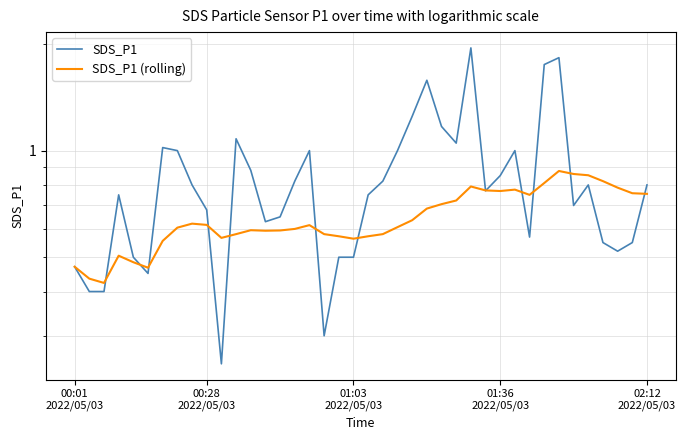

Reading right to left, what are all the values shown in this chart?

SDS_P1: 0.8	0.6	0.5	0.6	0.8	0.7	1.8	1.8	0.6	1.0	0.8	0.8	1.9	1.1	1.2	1.6	1.2	1.0	0.8	0.8	0.5	0.5	0.3	1.0	0.8	0.7	0.6	0.9	1.1	0.2	0.7	0.8	1.0	1.0	0.5	0.5	0.8	0.4	0.4	0.5
SDS_P1 (rolling): 0.8	0.8	0.8	0.8	0.9	0.9	0.9	0.8	0.8	0.8	0.8	0.8	0.8	0.7	0.7	0.7	0.6	0.6	0.6	0.6	0.6	0.6	0.6	0.6	0.6	0.6	0.6	0.6	0.6	0.6	0.6	0.6	0.6	0.6	0.5	0.5	0.5	0.4	0.4	0.5